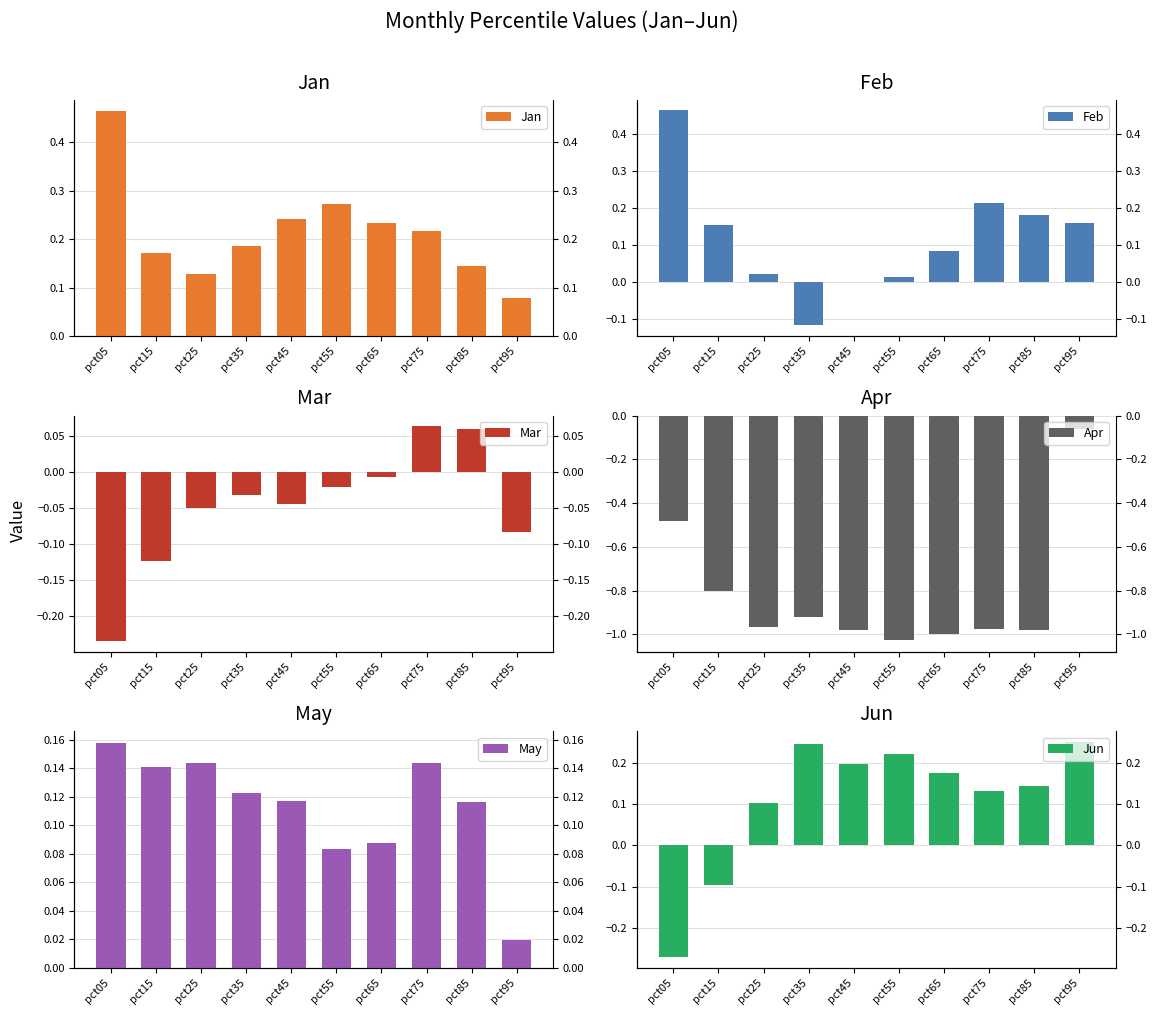

Which label corresponds to the largest value in the chart?

pct05